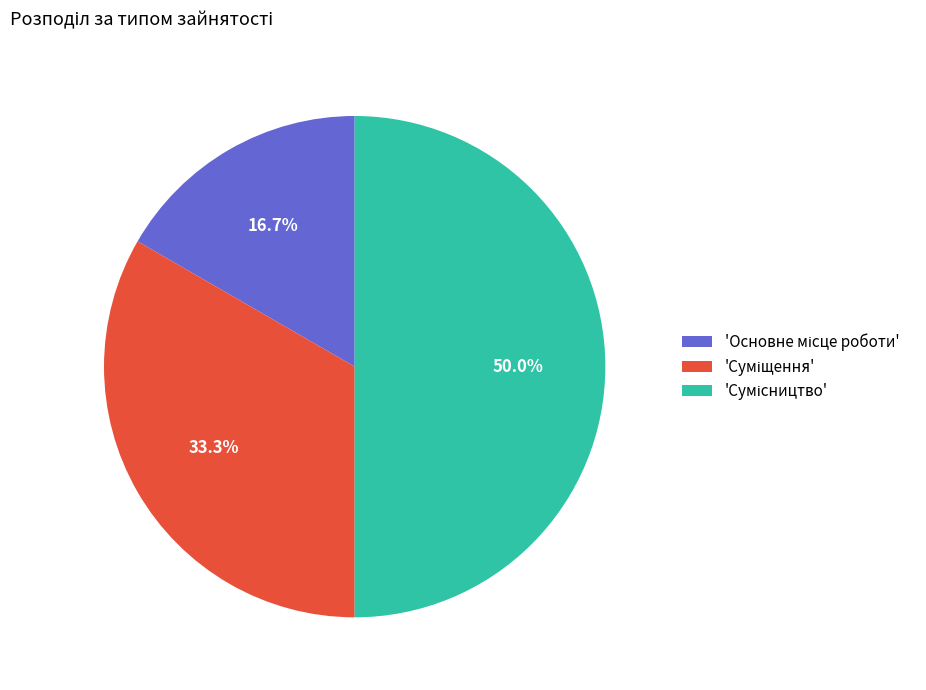

How many segments does this pie chart have?

3